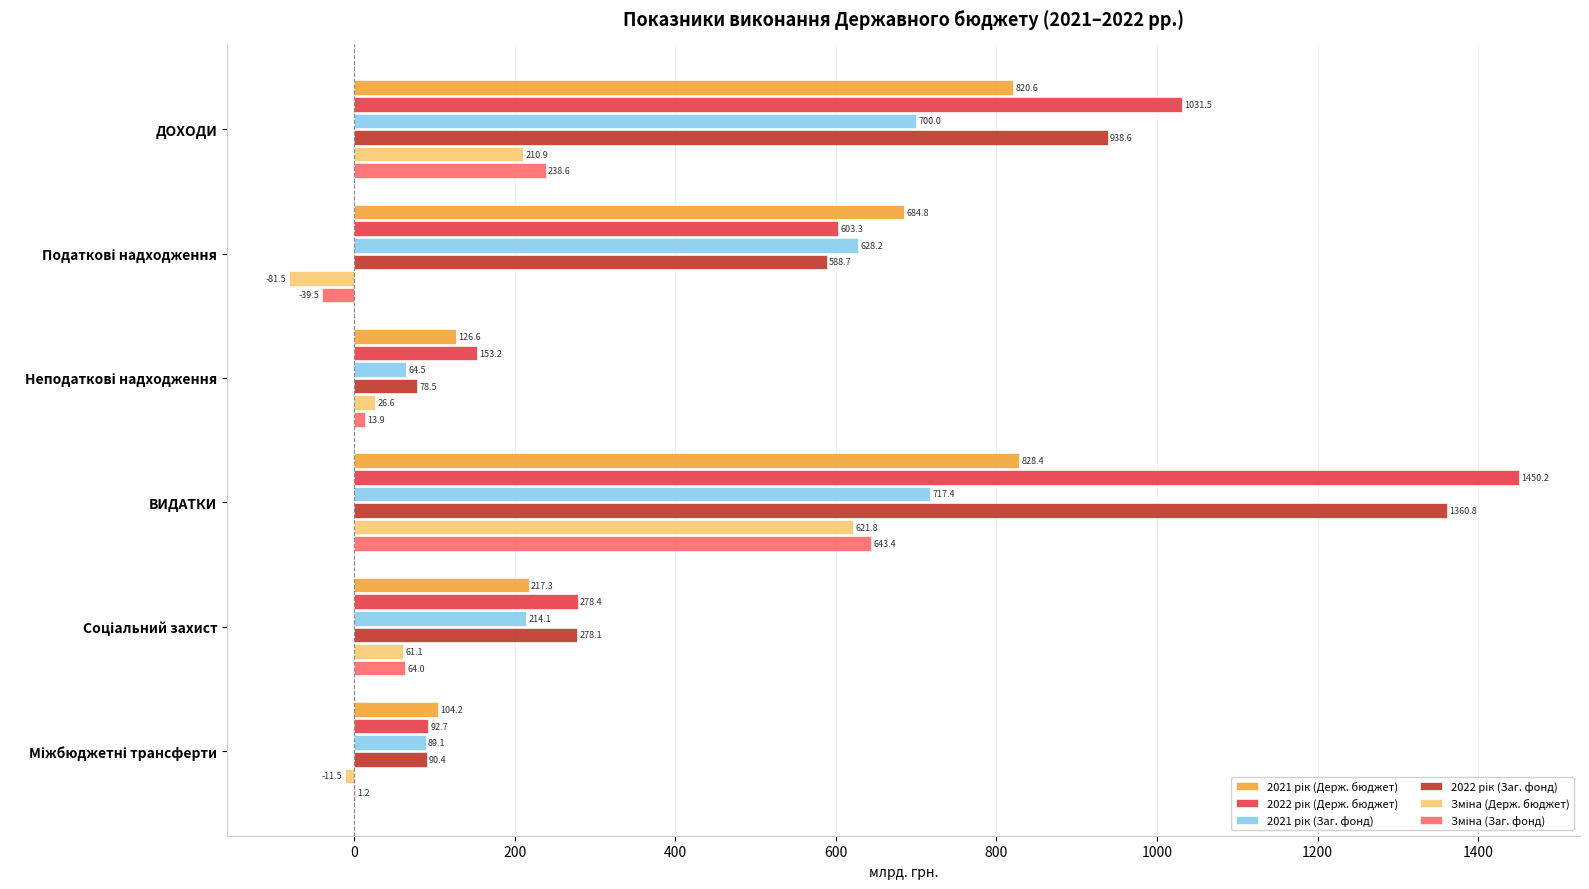

What is the greatest value displayed?

1450.2